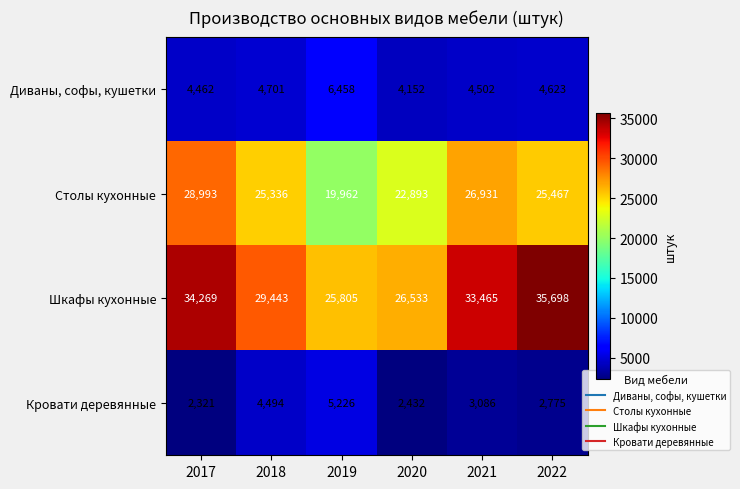

What is the difference between the Диваны, софы, кушетки values at 2020 and 2022?

471